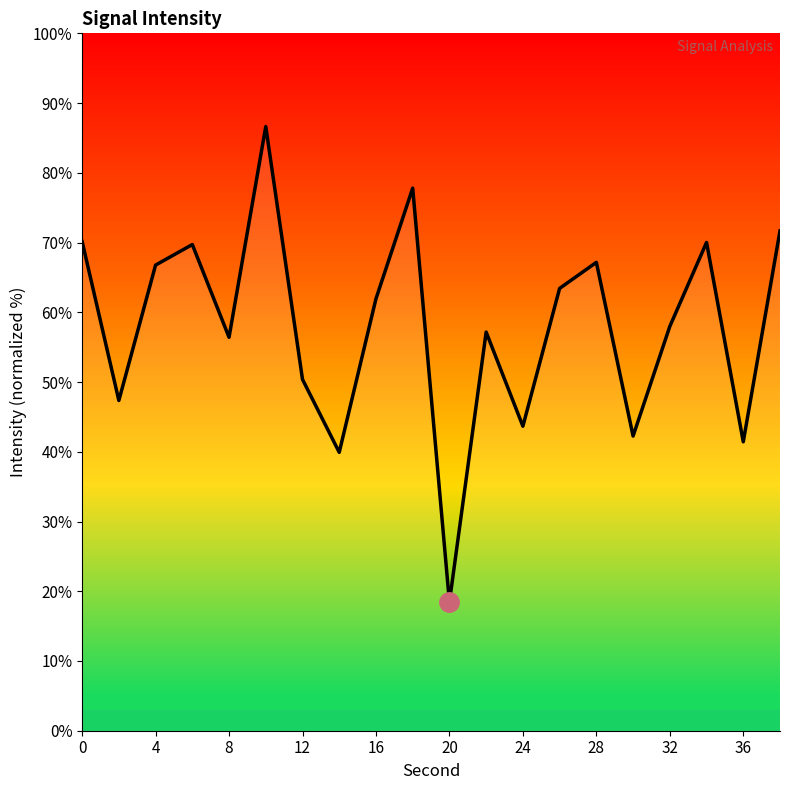

What is the minimum value shown in the chart?

18.4